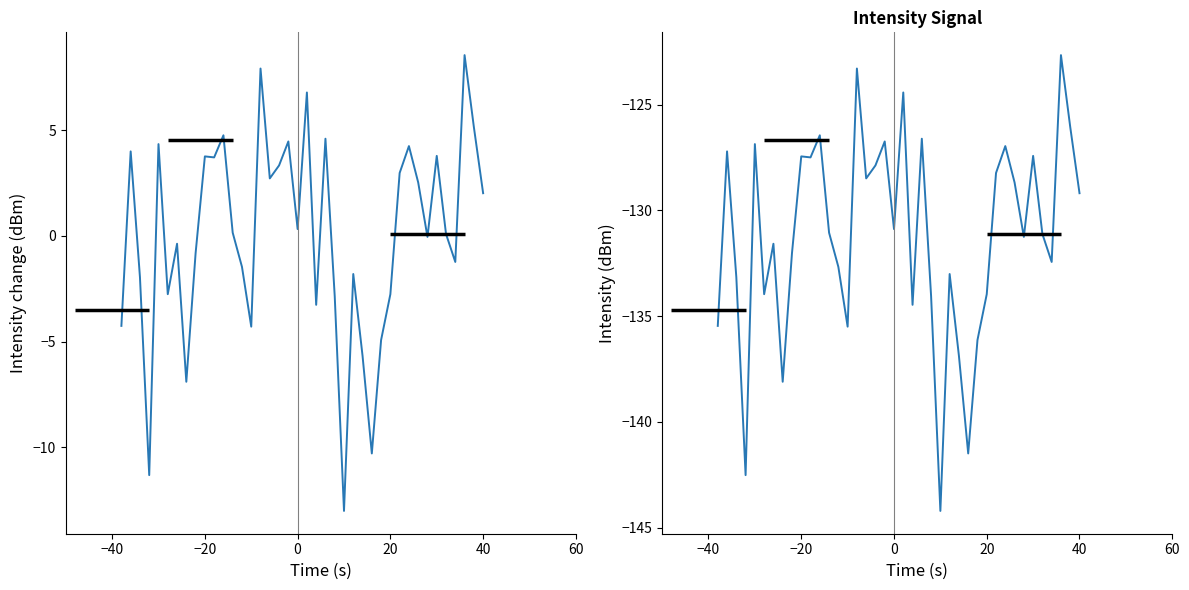

True or false: intensity(dBm) and intensity(dBm) raw cross at least once.

False